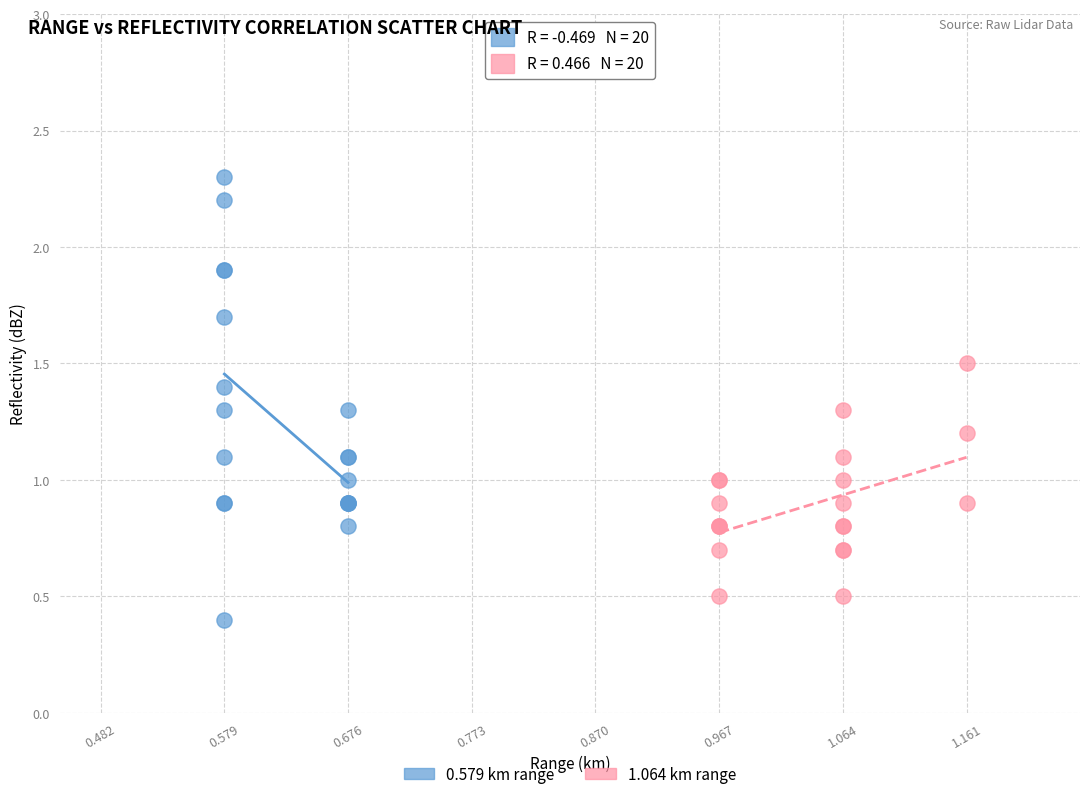

What are all the series names shown in the legend?

0.579 km range, 1.064 km range